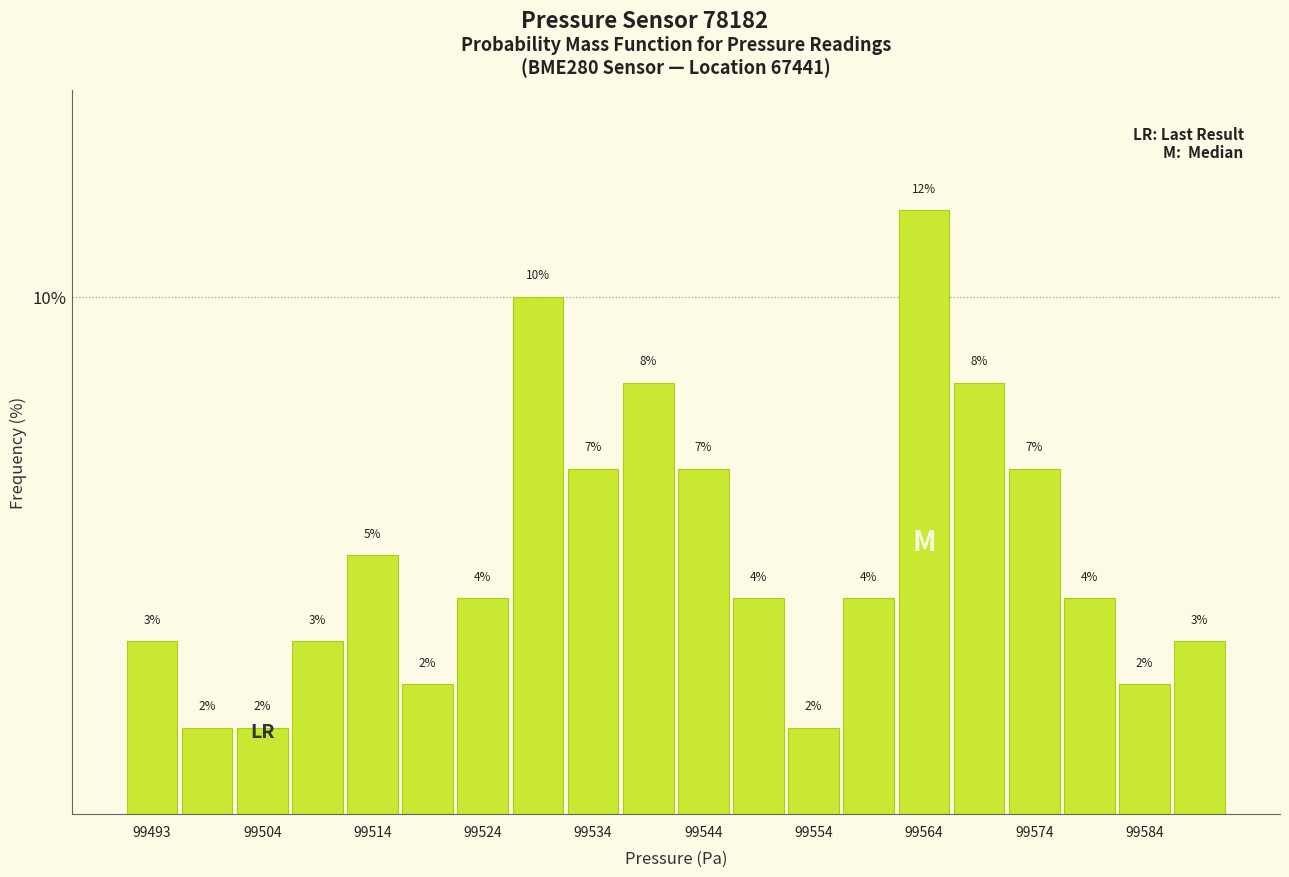

Around what value on the x-axis is the tallest bar? Give the approximate position of its centre, as read against the axis.

99564